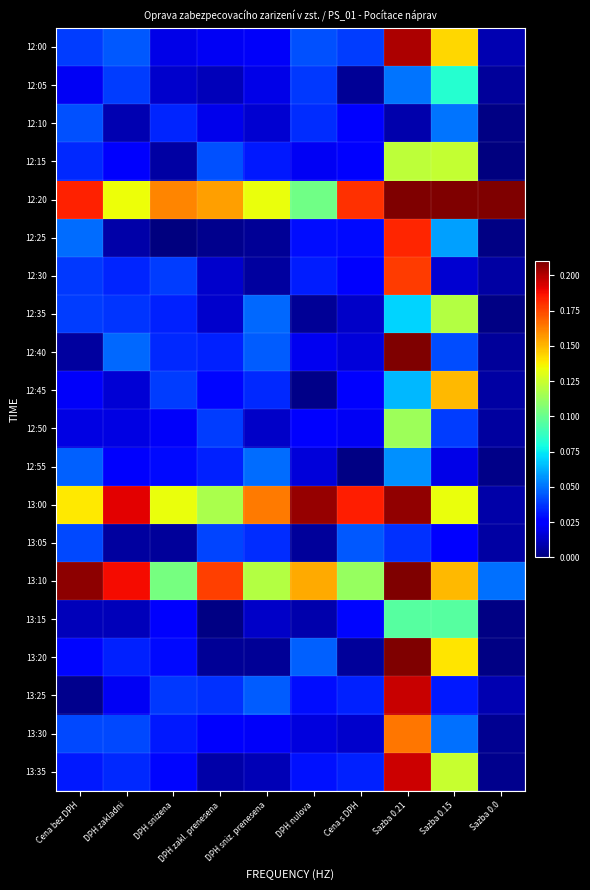

Reading right to left, what are all the values shown in this chart?

12:00: Sazba 0.0=0.0	Sazba 0.15=0.1	Sazba 0.21=0.2	Cena s DPH=0.0	DPH nulova=0.0	DPH sniz. prenesena=0.0	DPH zakl. prenesena=0.0	DPH snizena=0.0	DPH zakladni=0.0	Cena bez DPH=0.0
12:05: Sazba 0.0=0.0	Sazba 0.15=0.1	Sazba 0.21=0.1	Cena s DPH=0.0	DPH nulova=0.0	DPH sniz. prenesena=0.0	DPH zakl. prenesena=0.0	DPH snizena=0.0	DPH zakladni=0.0	Cena bez DPH=0.0
12:10: Sazba 0.0=0.0	Sazba 0.15=0.1	Sazba 0.21=0.0	Cena s DPH=0.0	DPH nulova=0.0	DPH sniz. prenesena=0.0	DPH zakl. prenesena=0.0	DPH snizena=0.0	DPH zakladni=0.0	Cena bez DPH=0.0
12:15: Sazba 0.0=0.0	Sazba 0.15=0.1	Sazba 0.21=0.1	Cena s DPH=0.0	DPH nulova=0.0	DPH sniz. prenesena=0.0	DPH zakl. prenesena=0.0	DPH snizena=0.0	DPH zakladni=0.0	Cena bez DPH=0.0
12:20: Sazba 0.0=0.2	Sazba 0.15=0.2	Sazba 0.21=0.2	Cena s DPH=0.2	DPH nulova=0.1	DPH sniz. prenesena=0.1	DPH zakl. prenesena=0.2	DPH snizena=0.2	DPH zakladni=0.1	Cena bez DPH=0.2
12:25: Sazba 0.0=0.0	Sazba 0.15=0.1	Sazba 0.21=0.2	Cena s DPH=0.0	DPH nulova=0.0	DPH sniz. prenesena=0.0	DPH zakl. prenesena=0.0	DPH snizena=0.0	DPH zakladni=0.0	Cena bez DPH=0.0
12:30: Sazba 0.0=0.0	Sazba 0.15=0.0	Sazba 0.21=0.2	Cena s DPH=0.0	DPH nulova=0.0	DPH sniz. prenesena=0.0	DPH zakl. prenesena=0.0	DPH snizena=0.0	DPH zakladni=0.0	Cena bez DPH=0.0
12:35: Sazba 0.0=0.0	Sazba 0.15=0.1	Sazba 0.21=0.1	Cena s DPH=0.0	DPH nulova=0.0	DPH sniz. prenesena=0.0	DPH zakl. prenesena=0.0	DPH snizena=0.0	DPH zakladni=0.0	Cena bez DPH=0.0
12:40: Sazba 0.0=0.0	Sazba 0.15=0.0	Sazba 0.21=0.2	Cena s DPH=0.0	DPH nulova=0.0	DPH sniz. prenesena=0.0	DPH zakl. prenesena=0.0	DPH snizena=0.0	DPH zakladni=0.0	Cena bez DPH=0.0
12:45: Sazba 0.0=0.0	Sazba 0.15=0.1	Sazba 0.21=0.1	Cena s DPH=0.0	DPH nulova=0.0	DPH sniz. prenesena=0.0	DPH zakl. prenesena=0.0	DPH snizena=0.0	DPH zakladni=0.0	Cena bez DPH=0.0
12:50: Sazba 0.0=0.0	Sazba 0.15=0.0	Sazba 0.21=0.1	Cena s DPH=0.0	DPH nulova=0.0	DPH sniz. prenesena=0.0	DPH zakl. prenesena=0.0	DPH snizena=0.0	DPH zakladni=0.0	Cena bez DPH=0.0
12:55: Sazba 0.0=0.0	Sazba 0.15=0.0	Sazba 0.21=0.1	Cena s DPH=0.0	DPH nulova=0.0	DPH sniz. prenesena=0.0	DPH zakl. prenesena=0.0	DPH snizena=0.0	DPH zakladni=0.0	Cena bez DPH=0.0
13:00: Sazba 0.0=0.0	Sazba 0.15=0.1	Sazba 0.21=0.2	Cena s DPH=0.2	DPH nulova=0.2	DPH sniz. prenesena=0.2	DPH zakl. prenesena=0.1	DPH snizena=0.1	DPH zakladni=0.2	Cena bez DPH=0.1
13:05: Sazba 0.0=0.0	Sazba 0.15=0.0	Sazba 0.21=0.0	Cena s DPH=0.0	DPH nulova=0.0	DPH sniz. prenesena=0.0	DPH zakl. prenesena=0.0	DPH snizena=0.0	DPH zakladni=0.0	Cena bez DPH=0.0
13:10: Sazba 0.0=0.1	Sazba 0.15=0.1	Sazba 0.21=0.2	Cena s DPH=0.1	DPH nulova=0.2	DPH sniz. prenesena=0.1	DPH zakl. prenesena=0.2	DPH snizena=0.1	DPH zakladni=0.2	Cena bez DPH=0.2
13:15: Sazba 0.0=0.0	Sazba 0.15=0.1	Sazba 0.21=0.1	Cena s DPH=0.0	DPH nulova=0.0	DPH sniz. prenesena=0.0	DPH zakl. prenesena=0.0	DPH snizena=0.0	DPH zakladni=0.0	Cena bez DPH=0.0
13:20: Sazba 0.0=0.0	Sazba 0.15=0.1	Sazba 0.21=0.2	Cena s DPH=0.0	DPH nulova=0.0	DPH sniz. prenesena=0.0	DPH zakl. prenesena=0.0	DPH snizena=0.0	DPH zakladni=0.0	Cena bez DPH=0.0
13:25: Sazba 0.0=0.0	Sazba 0.15=0.0	Sazba 0.21=0.2	Cena s DPH=0.0	DPH nulova=0.0	DPH sniz. prenesena=0.0	DPH zakl. prenesena=0.0	DPH snizena=0.0	DPH zakladni=0.0	Cena bez DPH=0.0
13:30: Sazba 0.0=0.0	Sazba 0.15=0.0	Sazba 0.21=0.2	Cena s DPH=0.0	DPH nulova=0.0	DPH sniz. prenesena=0.0	DPH zakl. prenesena=0.0	DPH snizena=0.0	DPH zakladni=0.0	Cena bez DPH=0.0
13:35: Sazba 0.0=0.0	Sazba 0.15=0.1	Sazba 0.21=0.2	Cena s DPH=0.0	DPH nulova=0.0	DPH sniz. prenesena=0.0	DPH zakl. prenesena=0.0	DPH snizena=0.0	DPH zakladni=0.0	Cena bez DPH=0.0